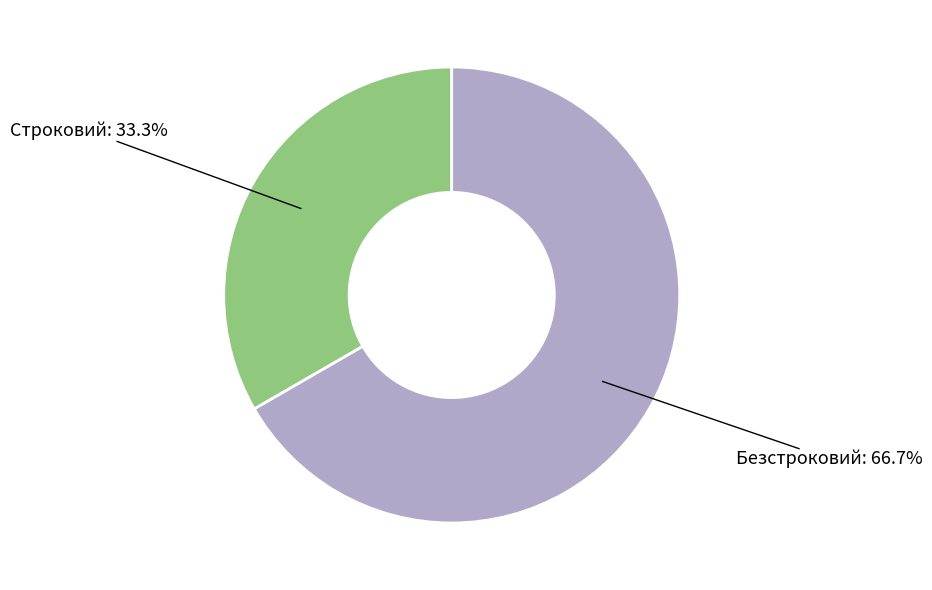

Does any single category account for the majority?

Yes